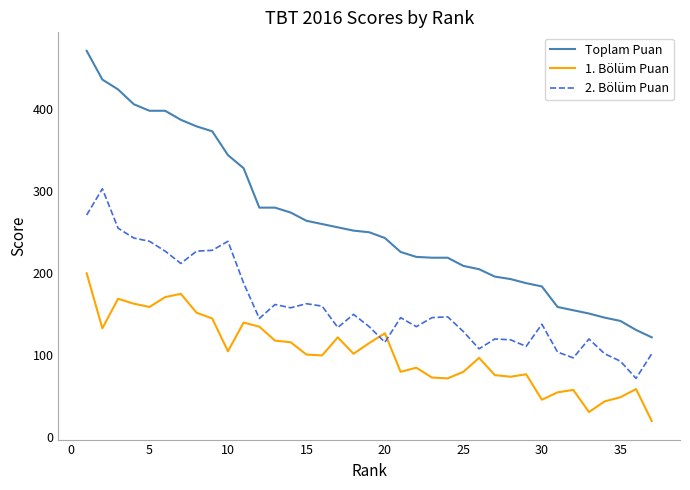

What is the difference between the maximum and minimum values in the Toplam Puan series?

349